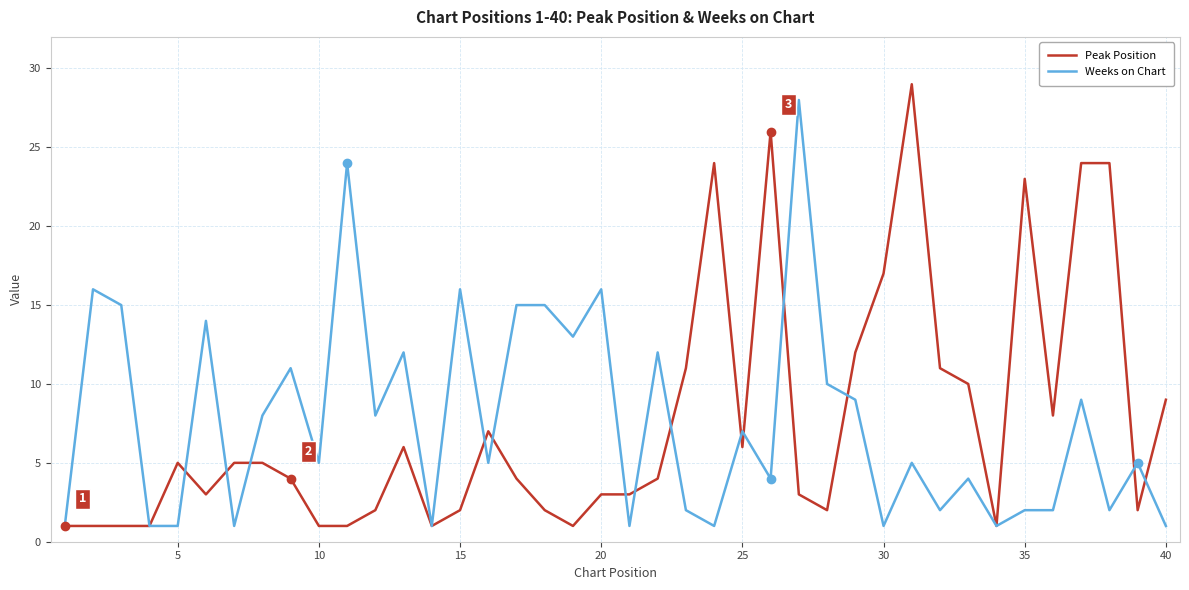

Where does the Peak Position series first go above 4?

5